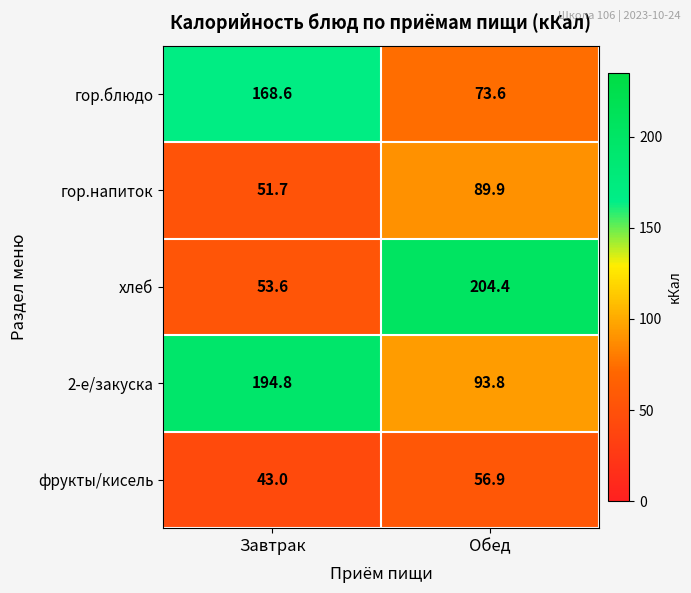

Reading left to right, list all the values displayed in this chart.

гор.блюдо: 168.6	73.6
гор.напиток: 51.7	89.9
хлеб: 53.6	204.4
2-е/закуска: 194.8	93.8
фрукты/кисель: 43.0	56.9